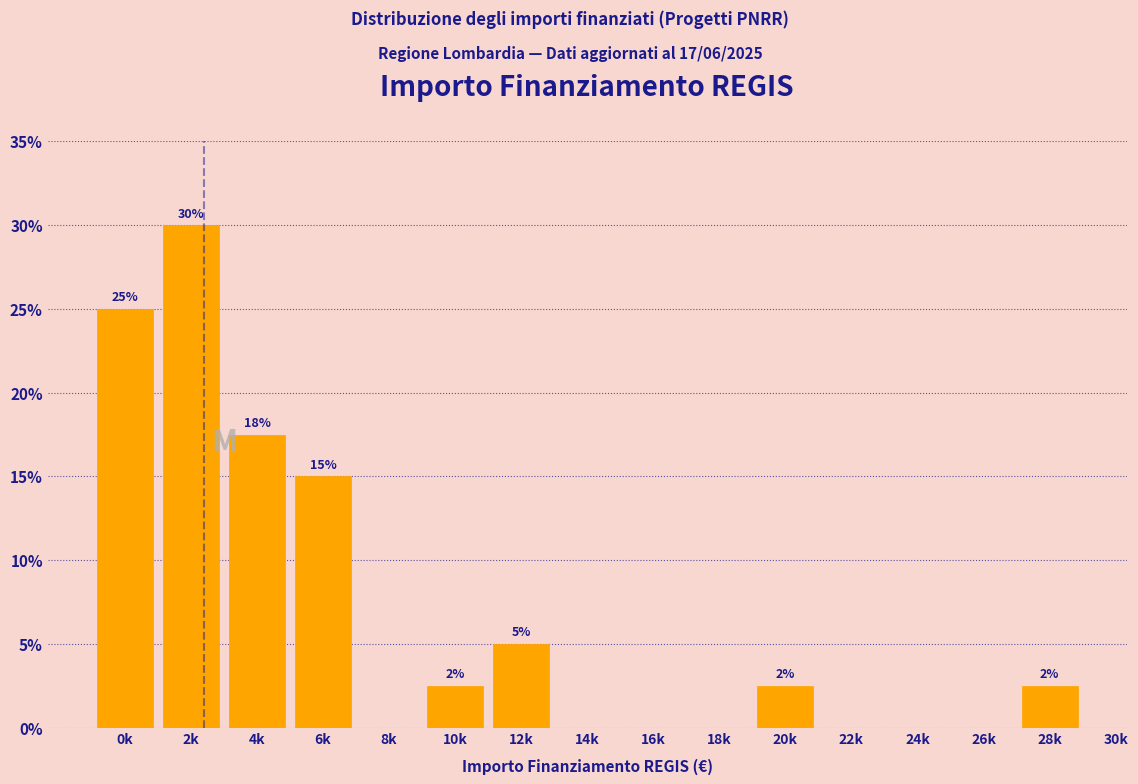

What is the maximum value shown in the chart?

30.0